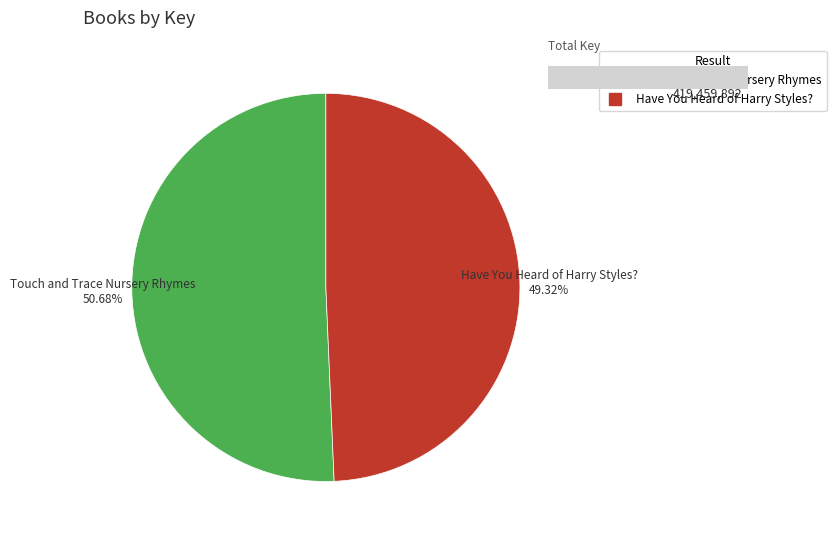

What percentage is NOT represented by Touch and Trace Nursery Rhymes?

49.3%